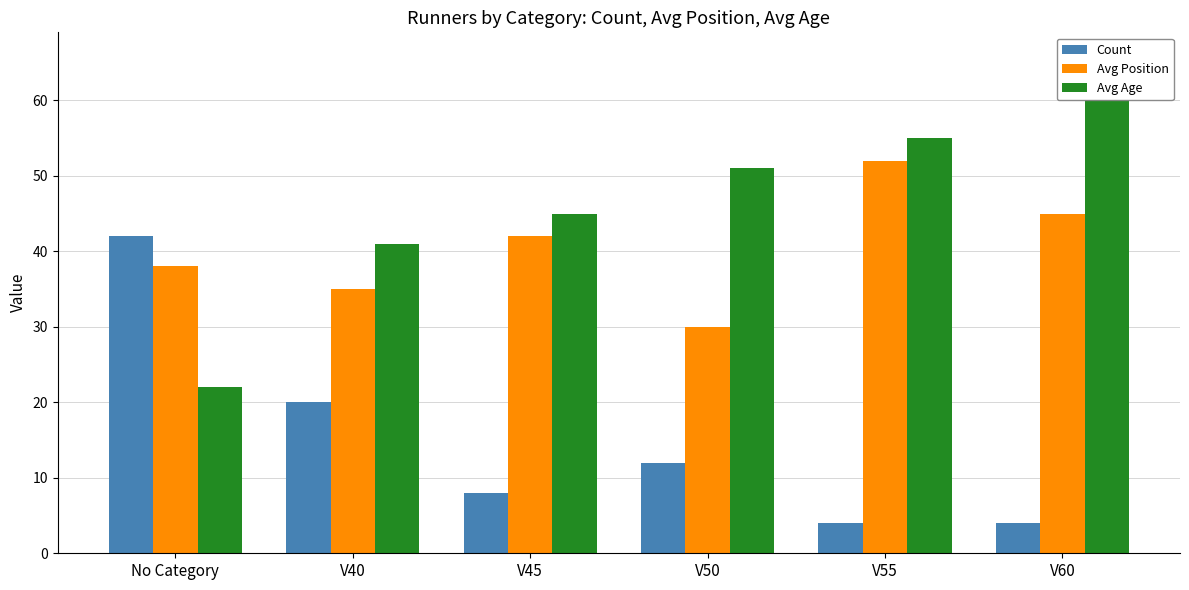

True or false: Count has a value of 5 at V45.

False